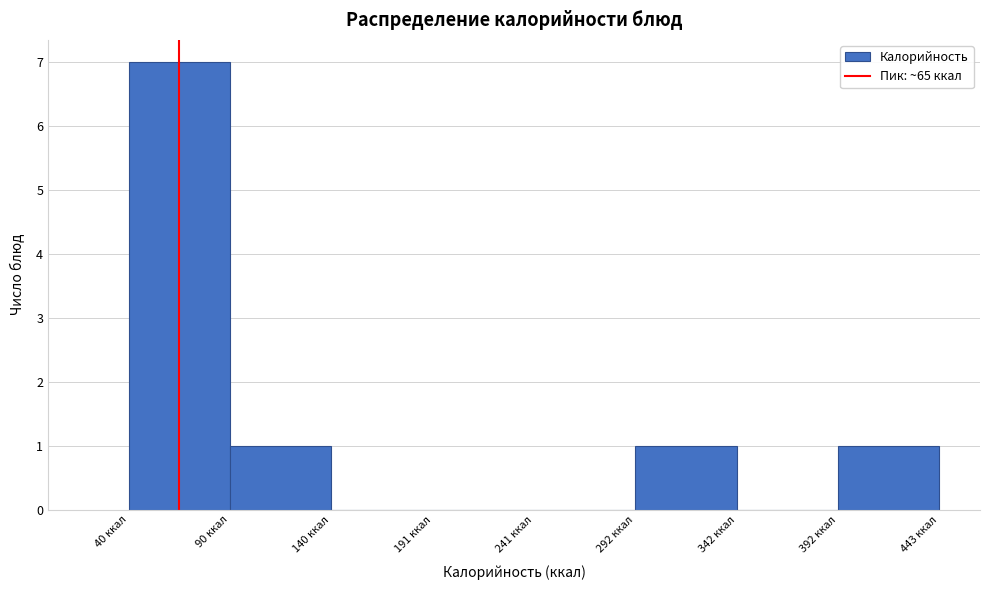

How tall is the bar that spans 90 to 140 on the x-axis? Neither the bar edges nor the heights are printed on the chart, so give them approximately, as read against the axes.

1